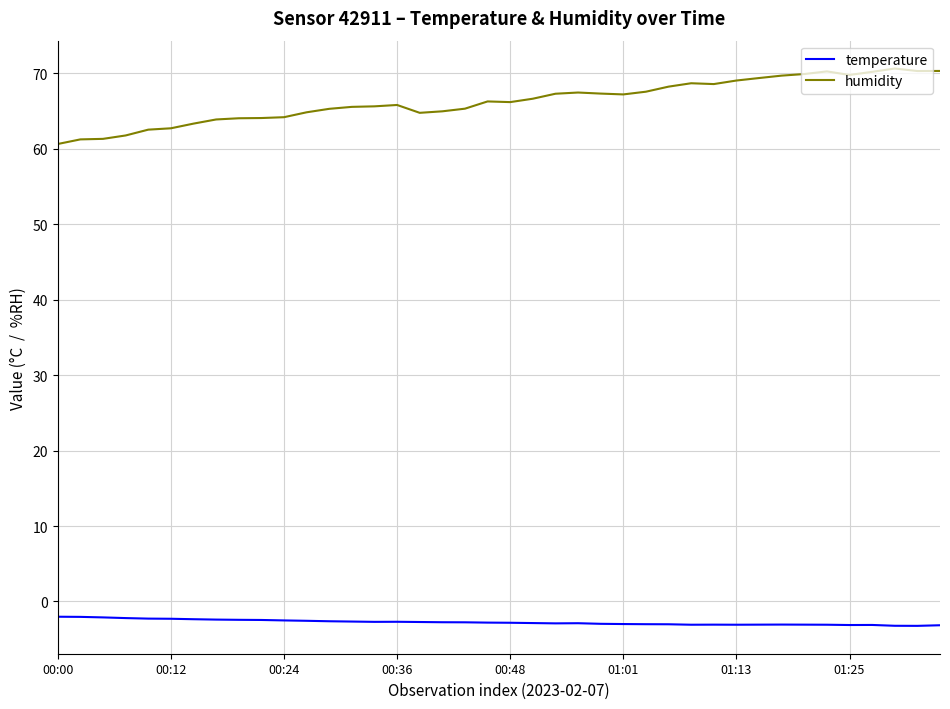

True or false: temperature and humidity cross at least once.

False